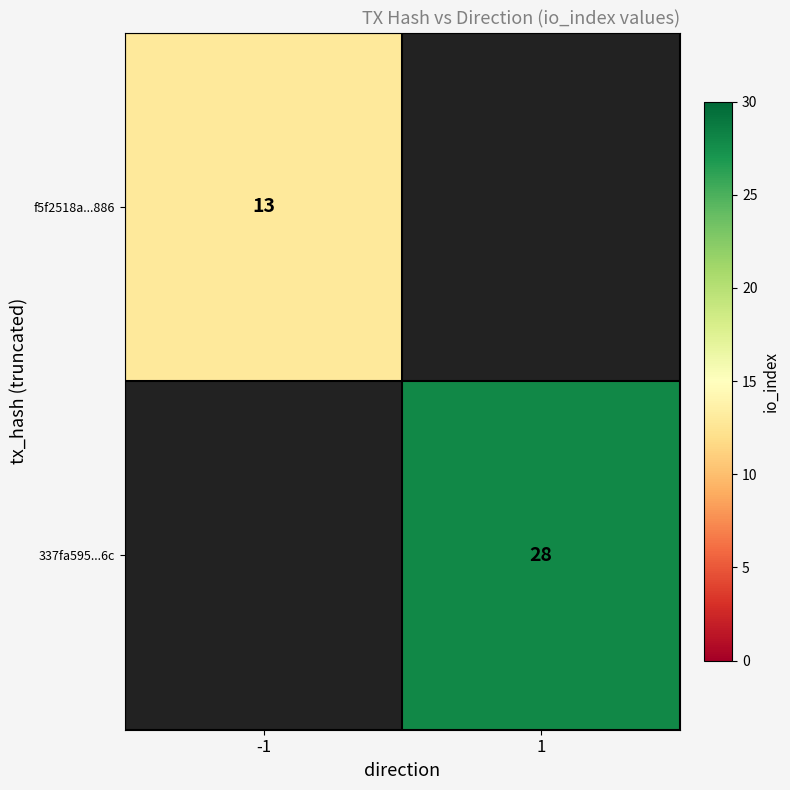

True or false: f5f2518a...886 has a value of 13 at -1.

True